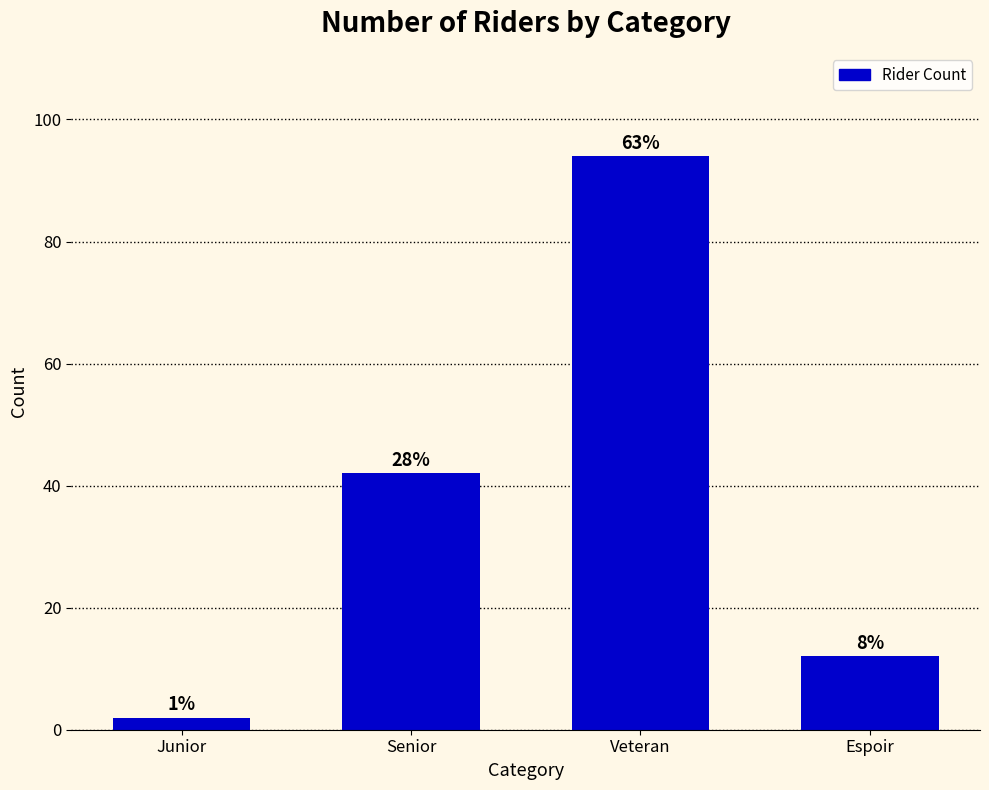

How many bars are there in total?

4